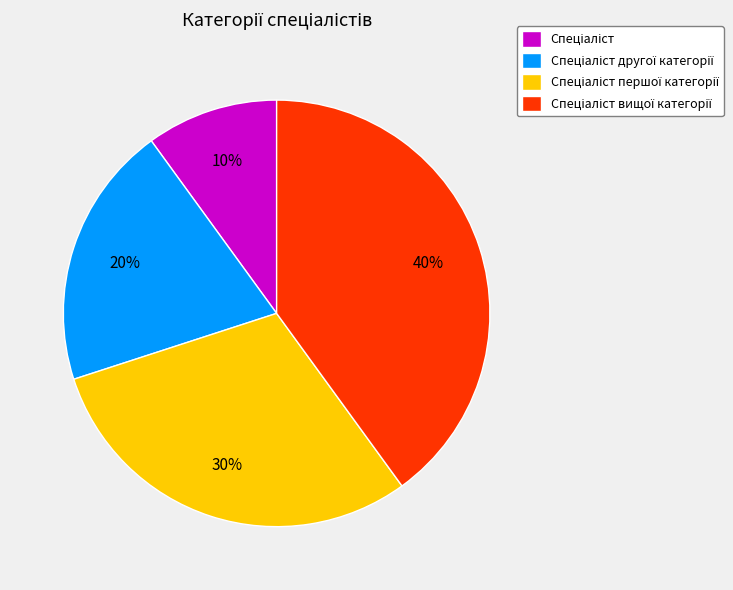

How many segments does this pie chart have?

4